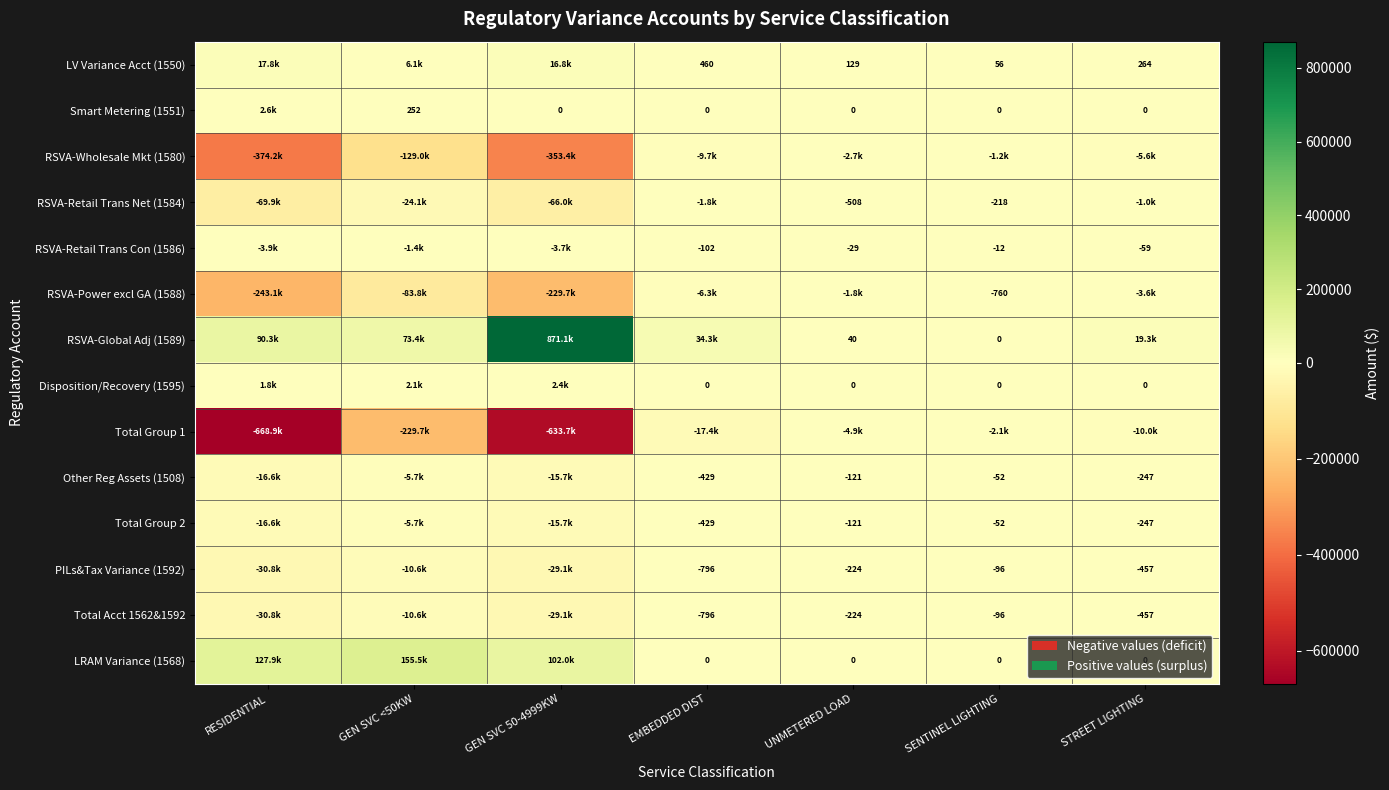

Is the value of PILs&Tax Variance (1592) at SENTINEL LIGHTING greater than the value of Other Reg Assets (1508) at UNMETERED LOAD?

Yes